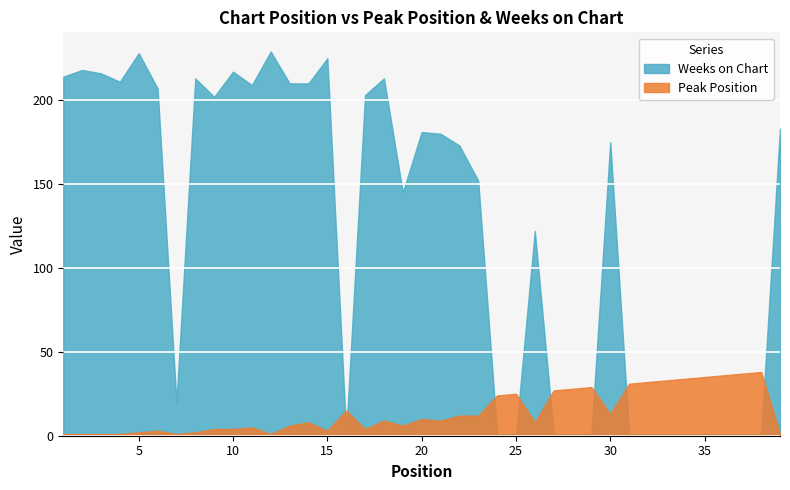

Rank the categories by Peak Position value from highest to lowest.

38, 37, 36, 35, 34, 33, 32, 31, 29, 28, 27, 25, 24, 16, 30, 22, 23, 20, 18, 21, 14, 26, 13, 19, 11, 9, 10, 17, 6, 15, 5, 8, 1, 2, 3, 4, 7, 12, 39